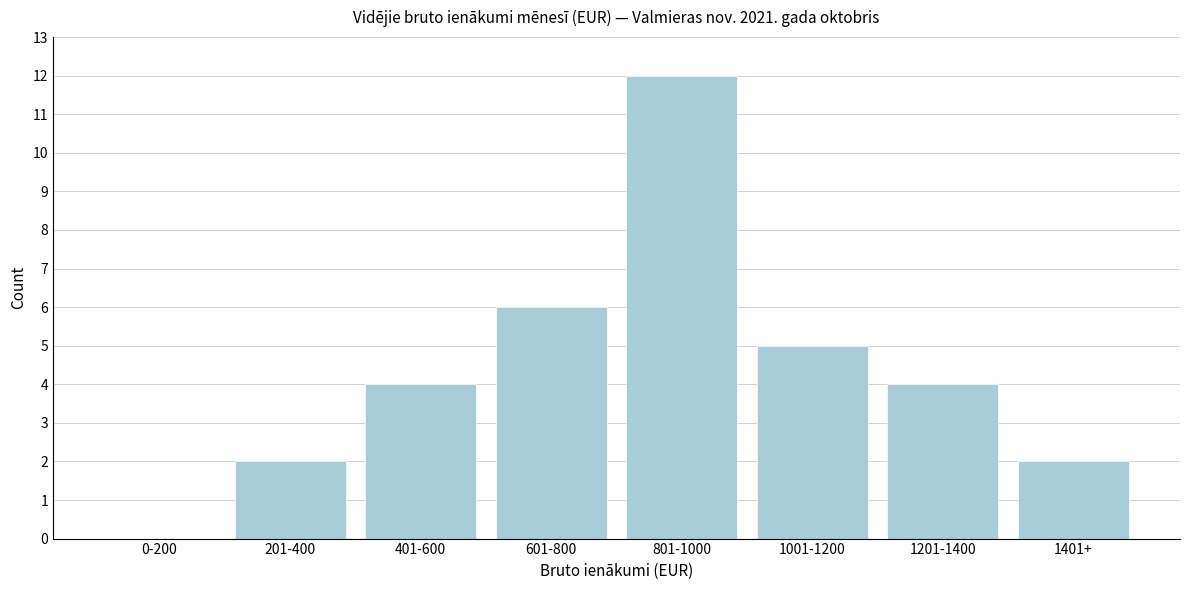

Reading right to left, list all the values displayed in this chart.

1401+=2	1201-1400=4	1001-1200=5	801-1000=12	601-800=6	401-600=4	201-400=2	0-200=0